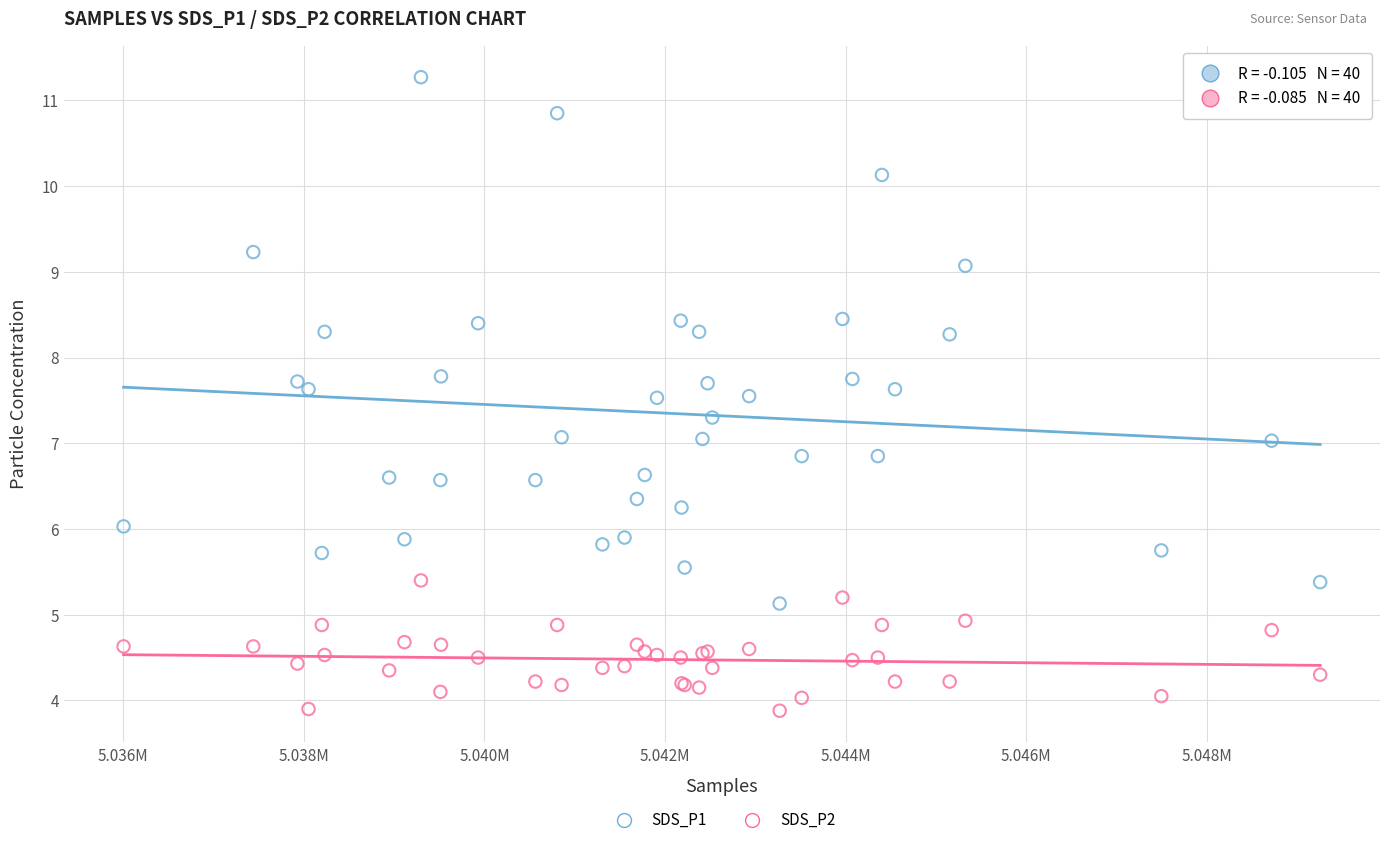

Which series contains the highest Y value?

SDS_P1